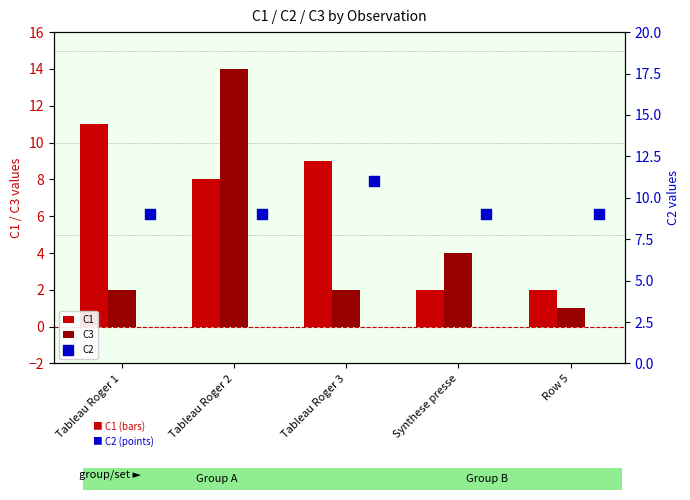

What are all the series names shown in the legend?

C1, C3, C2